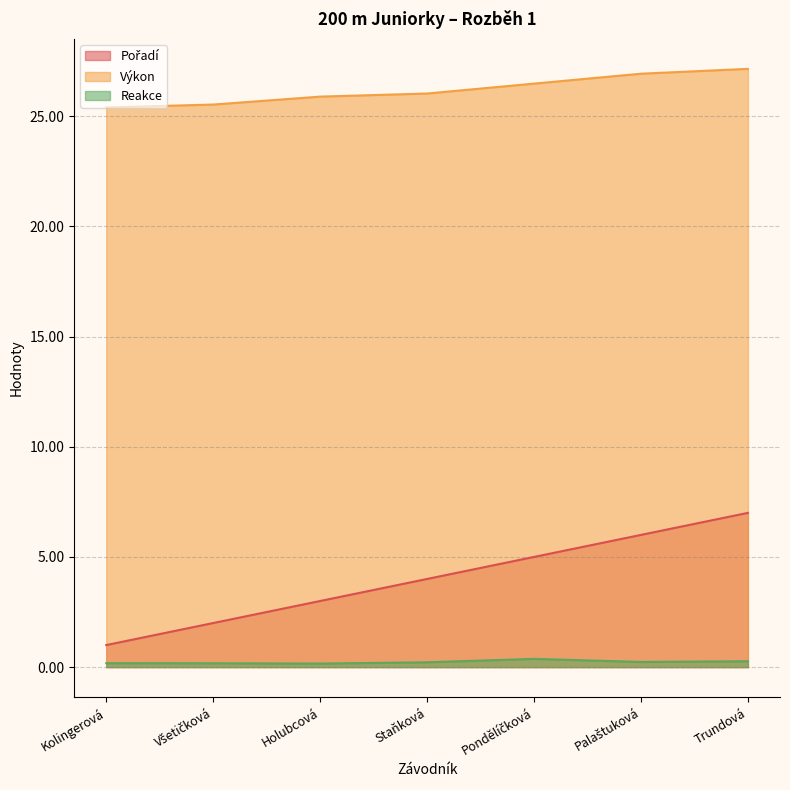

What is the difference between the second highest and second lowest values in the Výkon series?

1.4